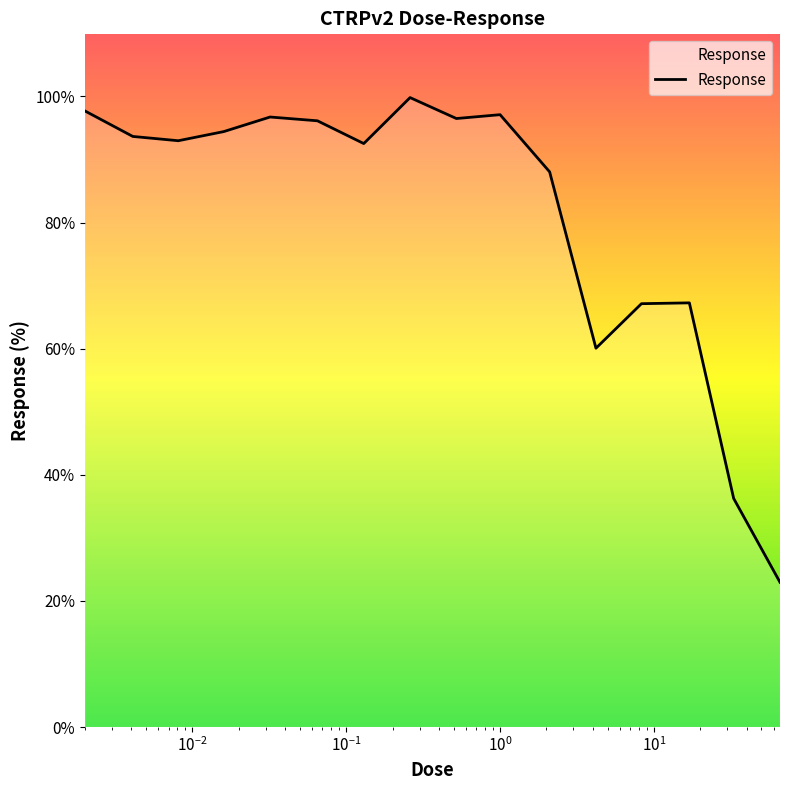

What is the greatest value displayed?

99.8